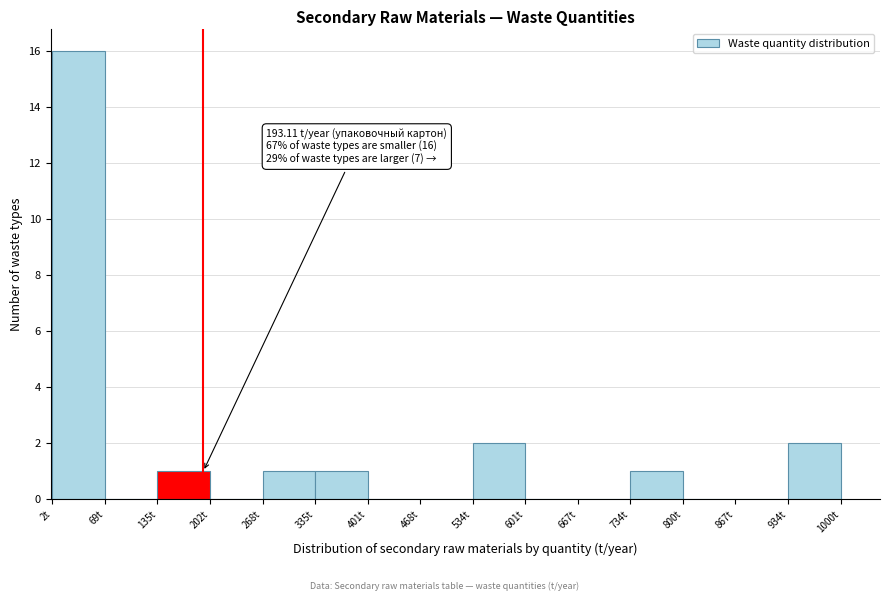

Over which range of the x-axis is the bar tallest?

0 to 70